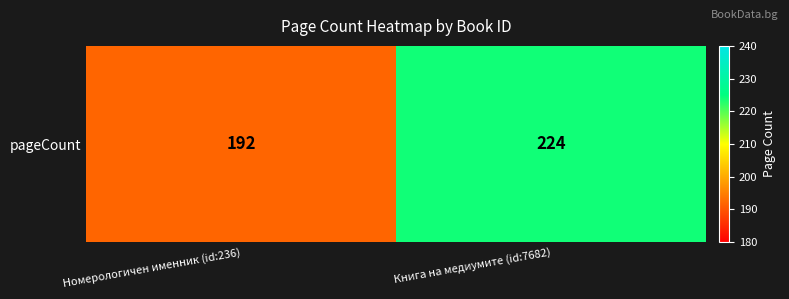

How many values are between 192 and 224?

2